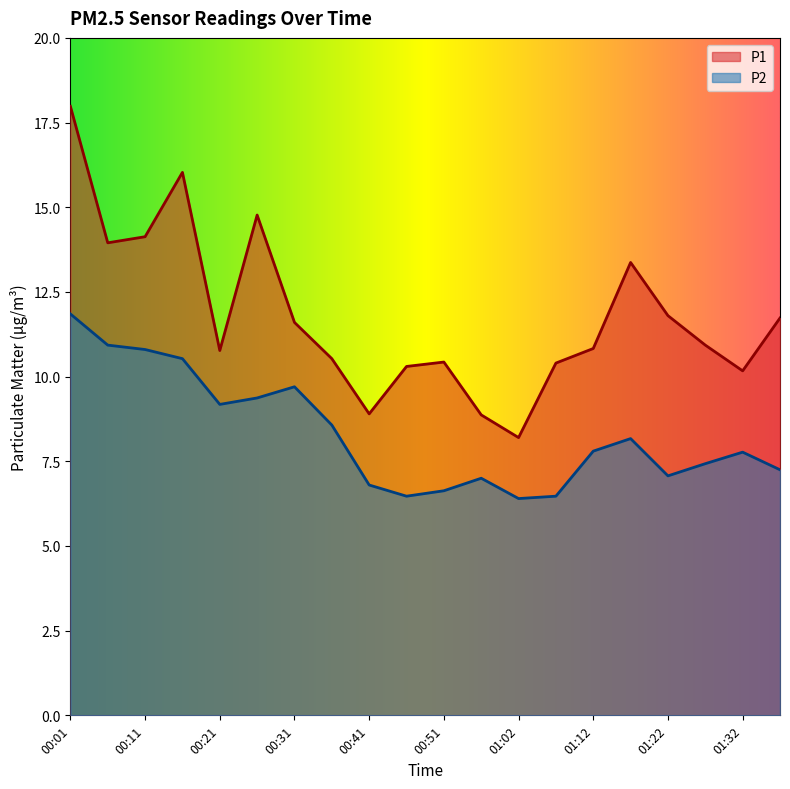

How many lines are shown in the chart?

2